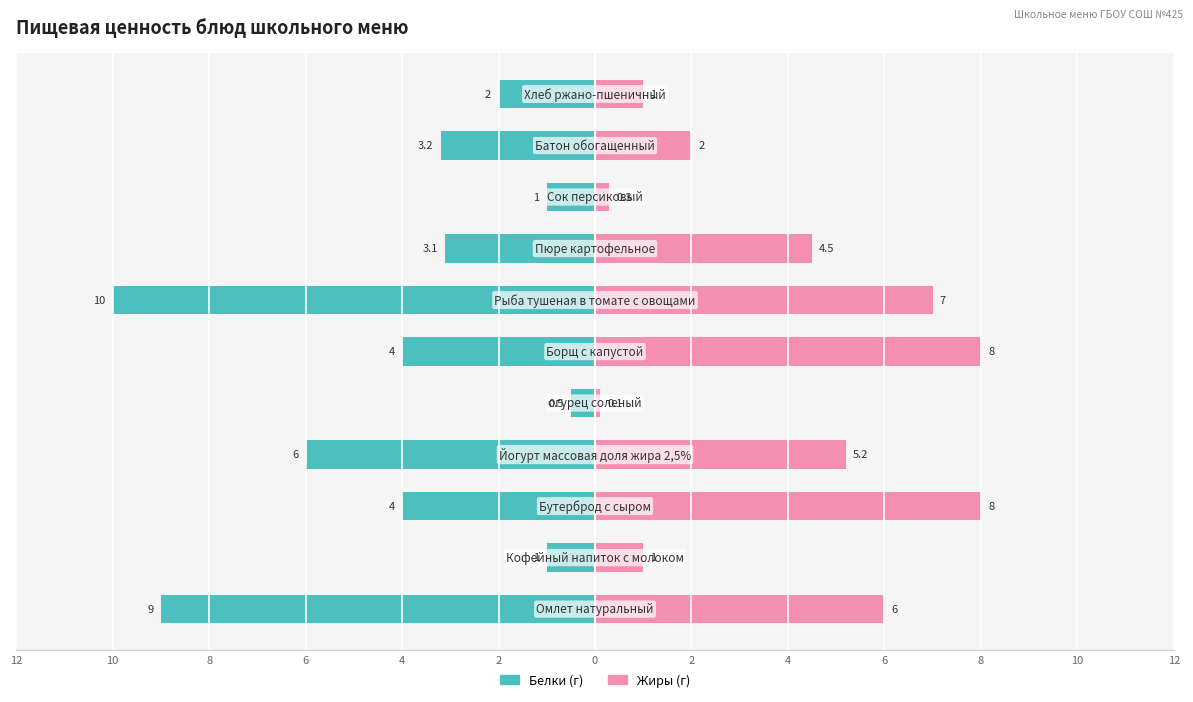

The Белки series shows -2.0 at 8. True or false?

True